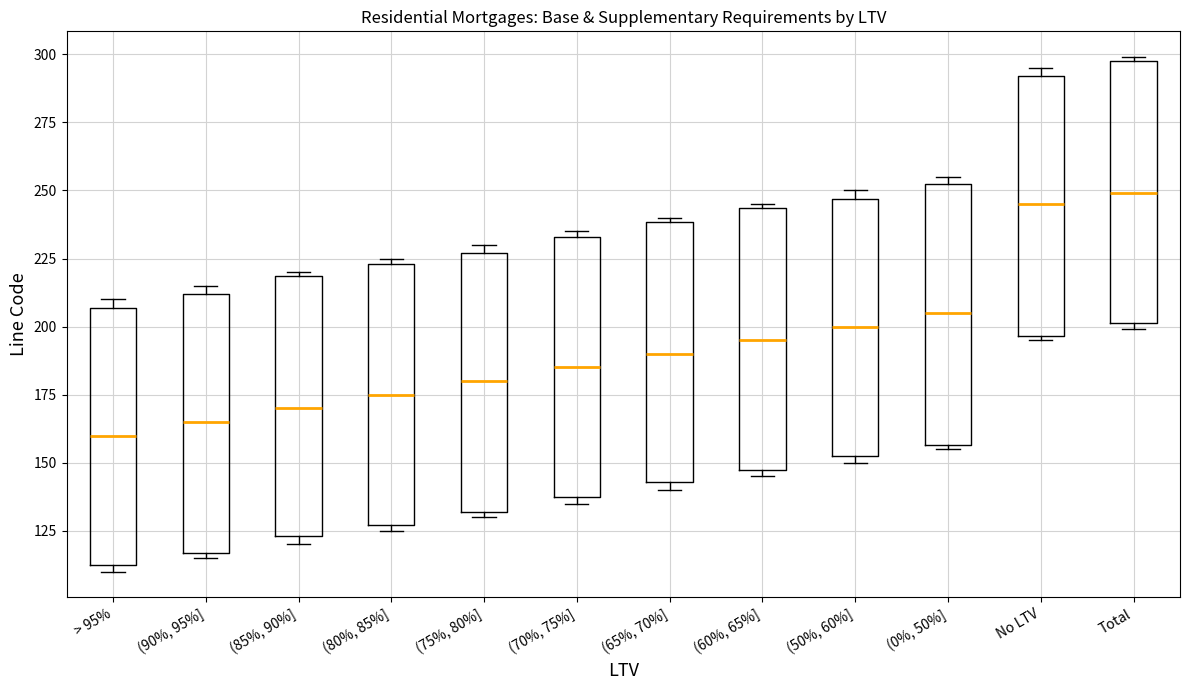

Where does the median line of the box for (65%, 70%] sit on the y-axis? The values are not printed on the chart, so give them approximately, as read against the axis.

190